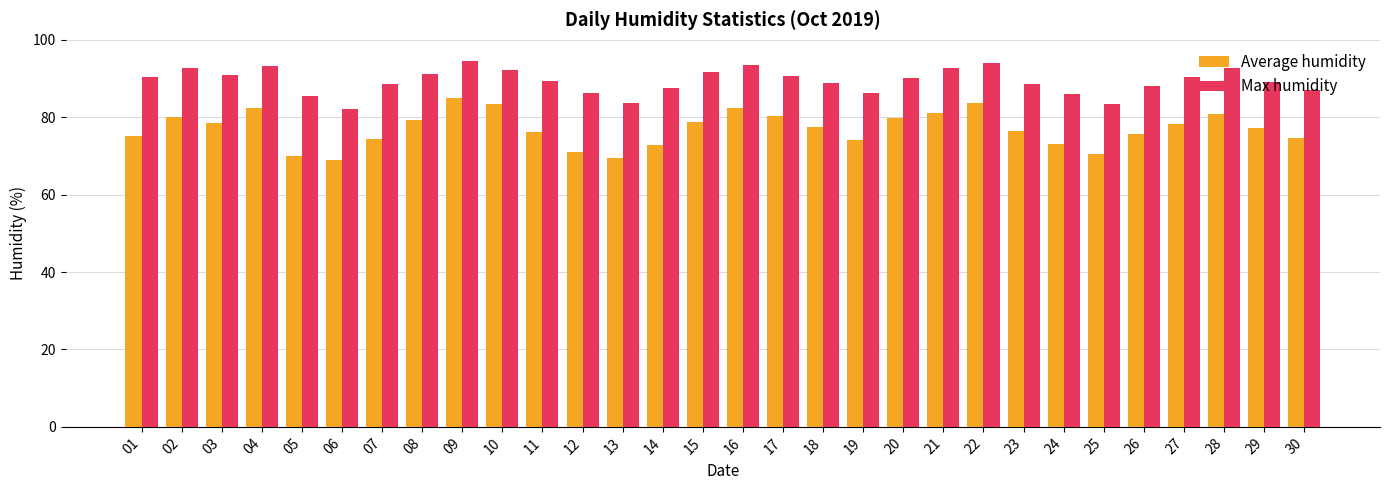

List the series in order of their overall mean, highest first.

Max humidity, Average humidity